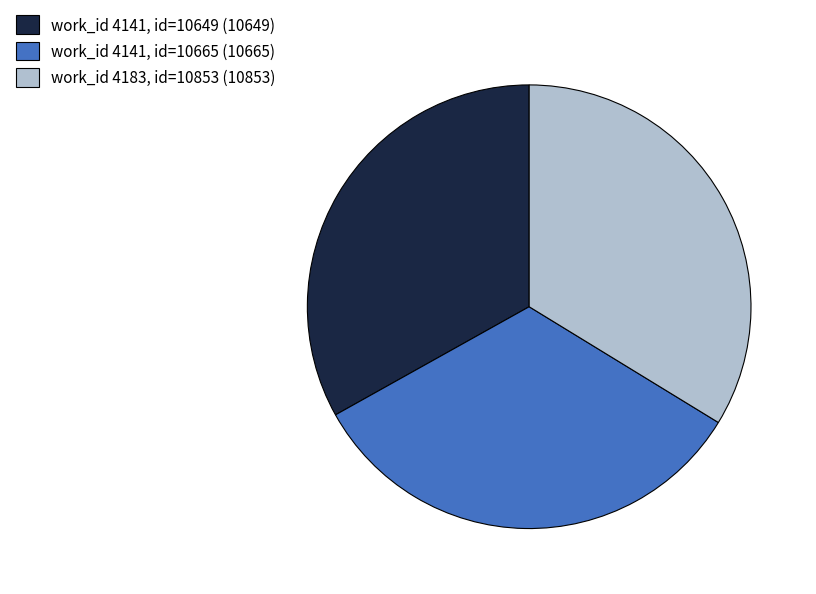

How many segments does this pie chart have?

3